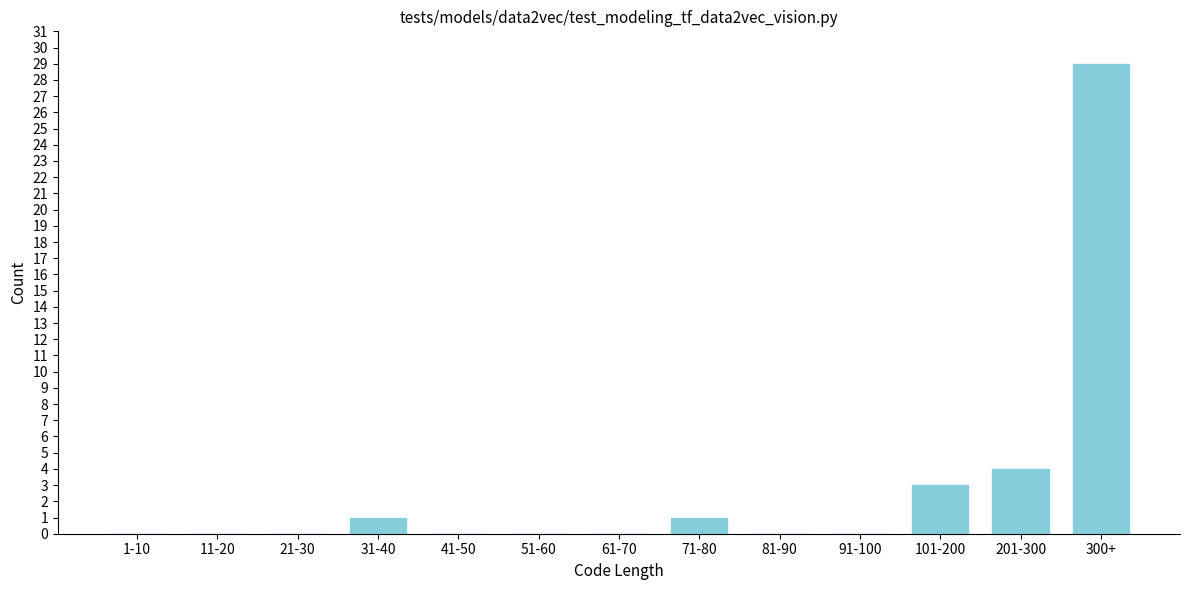

Reading left to right, transcribe all the data shown in this chart.

1-10=0	11-20=0	21-30=0	31-40=1	41-50=0	51-60=0	61-70=0	71-80=1	81-90=0	91-100=0	101-200=3	201-300=4	300+=29